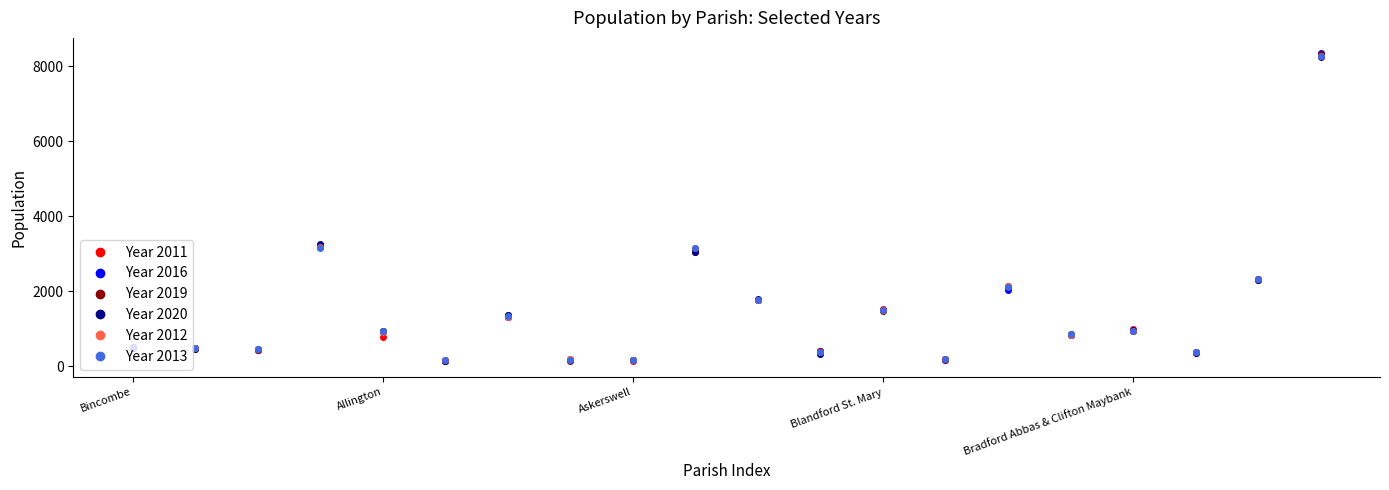

True or false: Year 2016 has more than 2 interior local peaks.

True